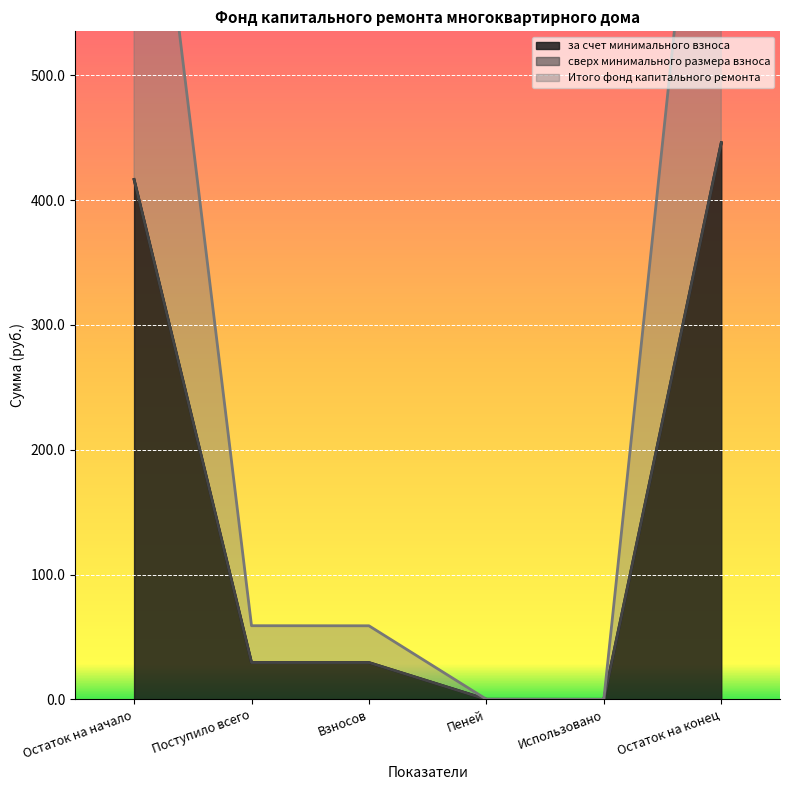

What is the highest value of the за счет минимального взноса series?

446.1